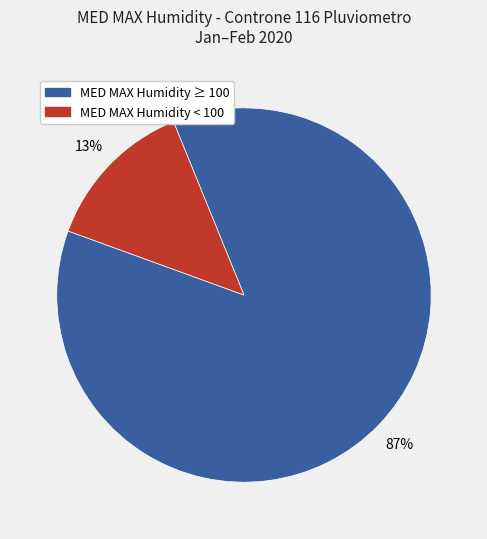

To the nearest percent, what is the average slice percentage?

50%